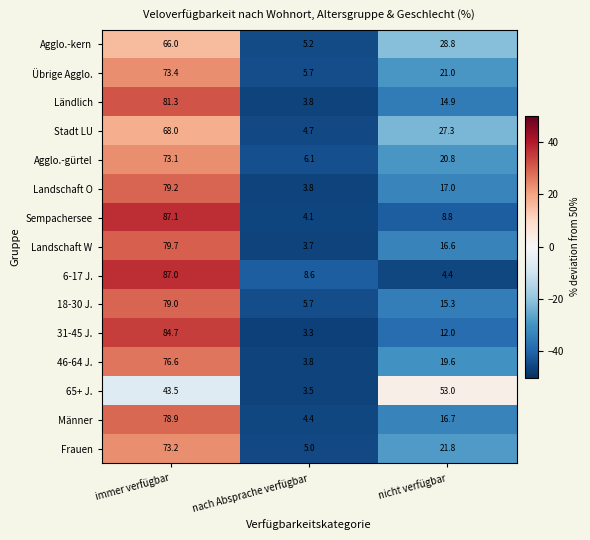

What is the sum of the 18-30 J. values at nicht verfügbar and immer verfügbar?

94.3